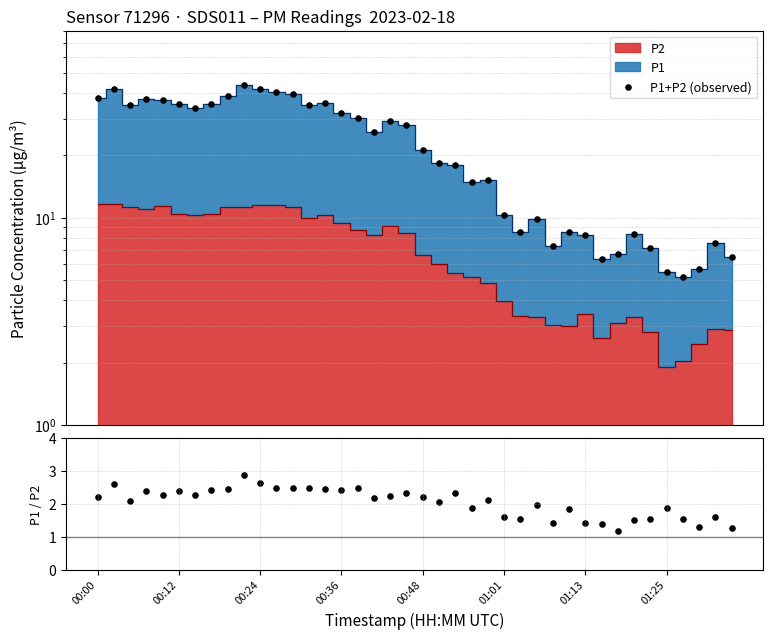

Which has a higher value, 15 or 18?

15